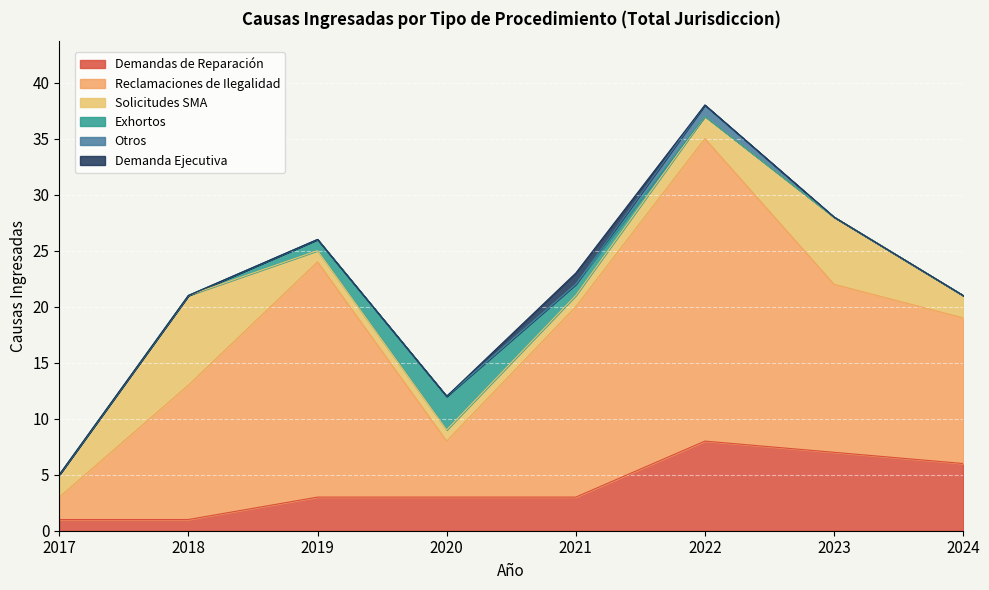

Rank the series by their maximum value, from lowest to highest.

Otros, Demanda Ejecutiva, Exhortos, Demandas de Reparación, Solicitudes SMA, Reclamaciones de Ilegalidad